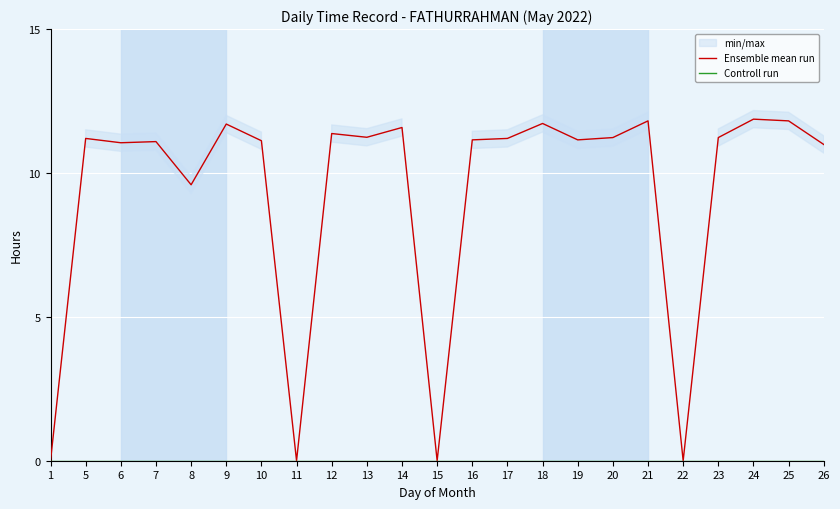

Is the value of Controll run at 21 greater than the value of Ensemble mean run at 24?

No